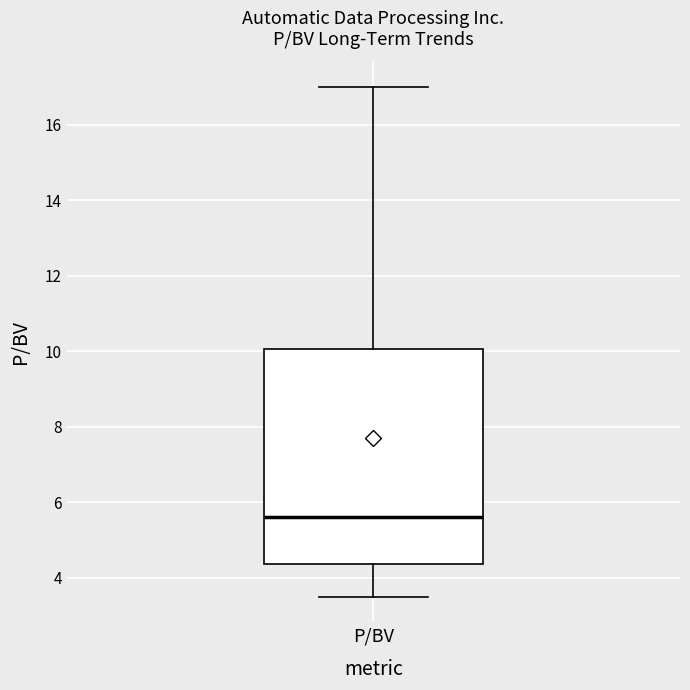

Transcribe this box plot: give where the median line is, the range the box spans, and where the two whiskers end, as read against the y-axis. The values are not printed on the chart, so give them approximately, as read against the axis.

median 5.6, box 4.4 to 10.0, whiskers 3.6 to 17.0